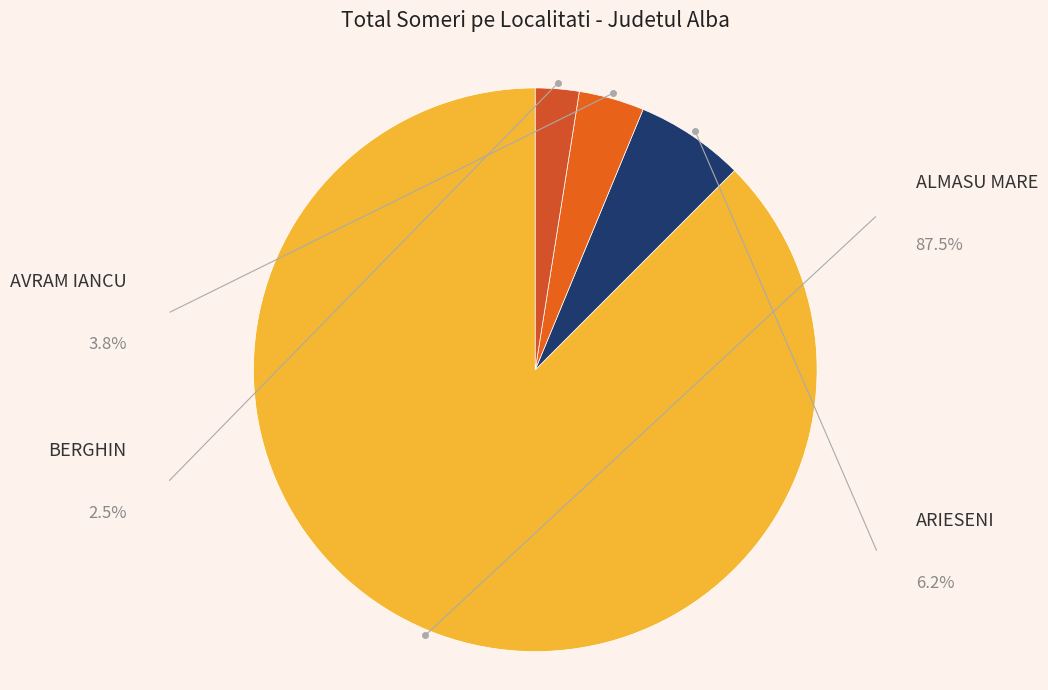

What percentage do ALMASU MARE and BERGHIN together represent?

90.0%